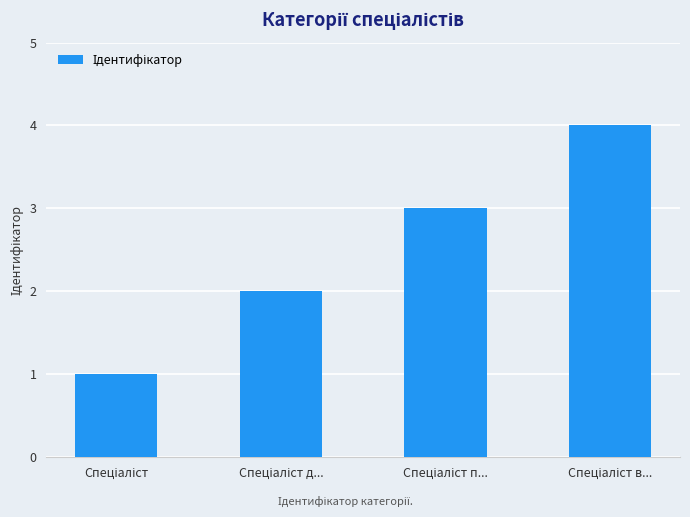

Are the bars horizontal?

No